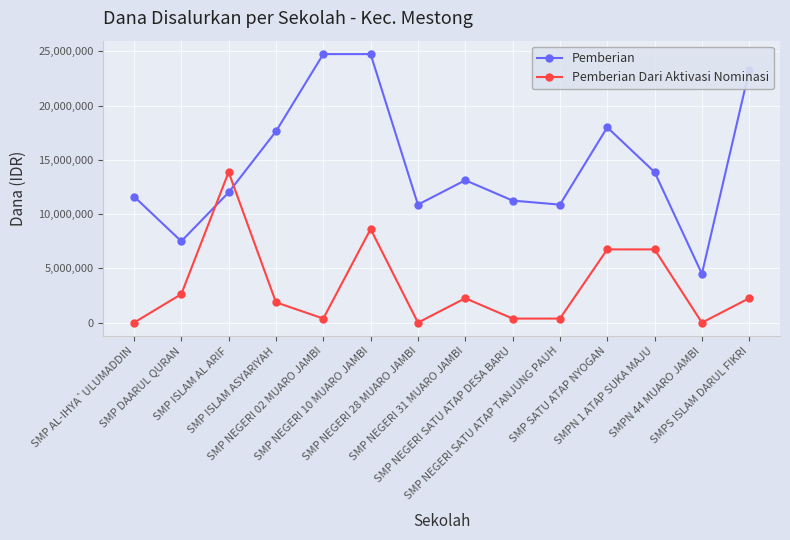

How many intersections are there between Pemberian and Pemberian Dari Aktivasi Nominasi?

2